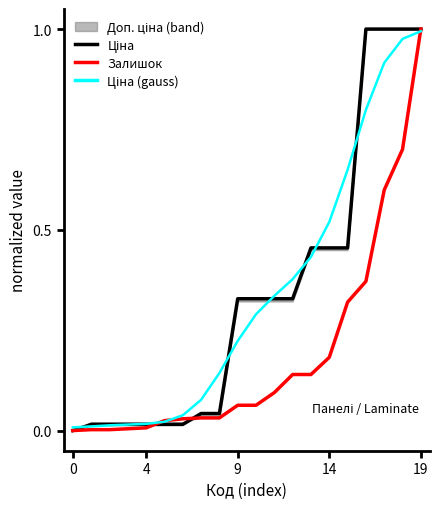

Rank the series by their maximum value, from highest to lowest.

Ціна, Залишок, Ціна (gauss)